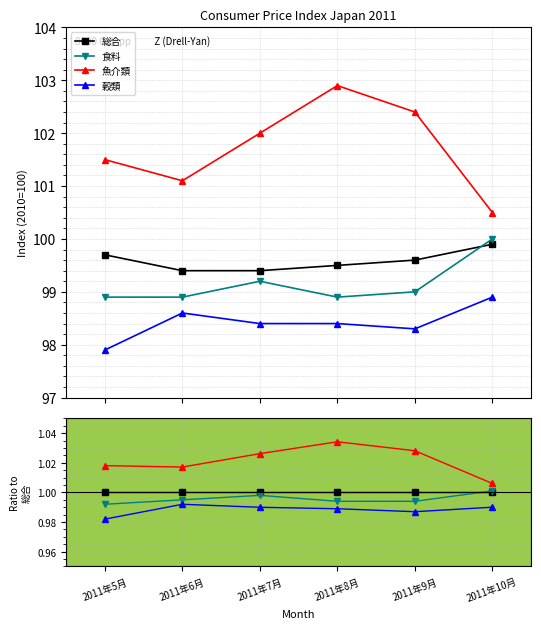

Is the value of 総合 at 2011年10月 greater than the value of 穀類 at 2011年8月?

Yes